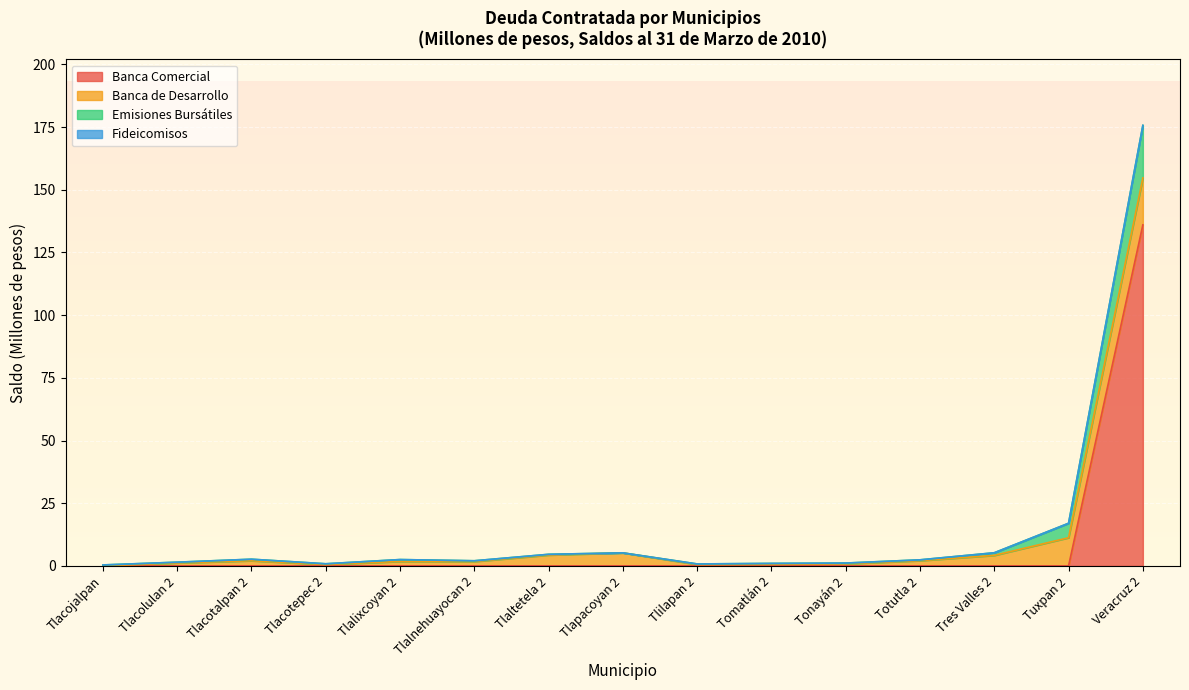

What is the label of the 8th point from the left?

Tlapacoyan 2